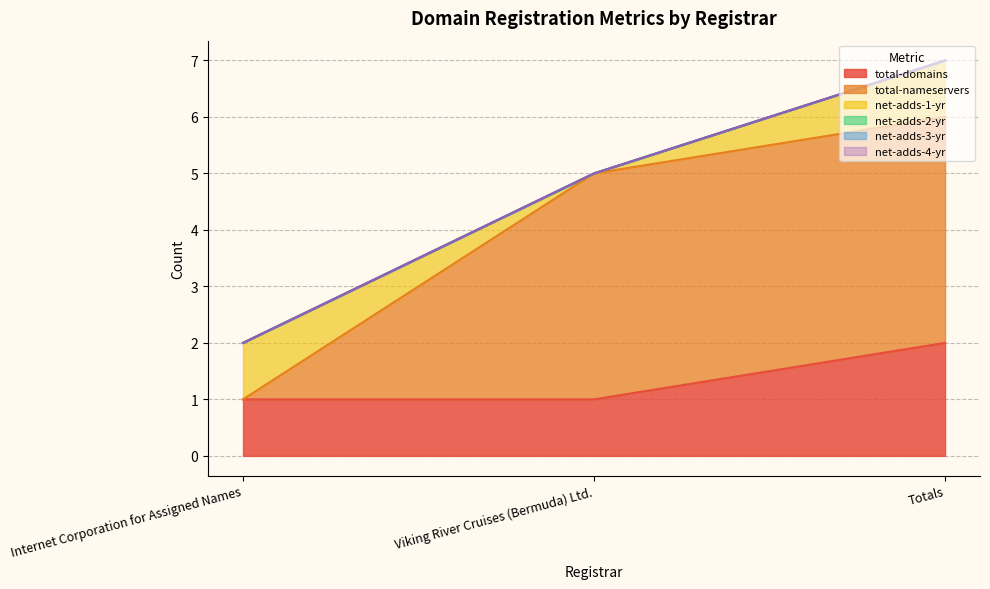

What are all the series names shown in the legend?

total-domains, total-nameservers, net-adds-1-yr, net-adds-2-yr, net-adds-3-yr, net-adds-4-yr